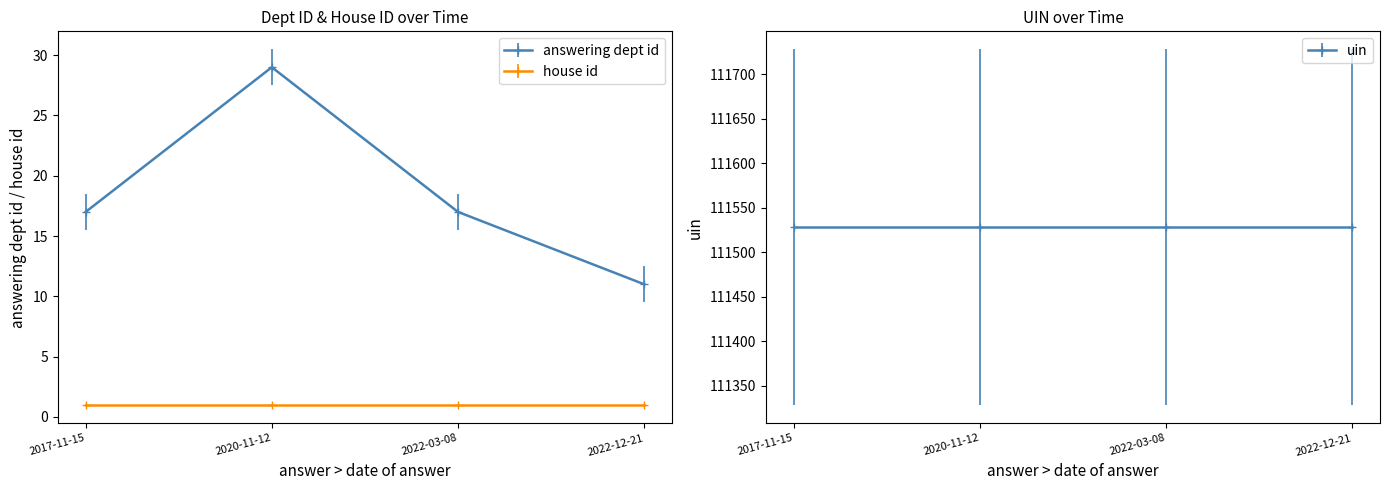

What is the sum of the answering dept id values at 2020-11-12 and 2022-03-08?

46